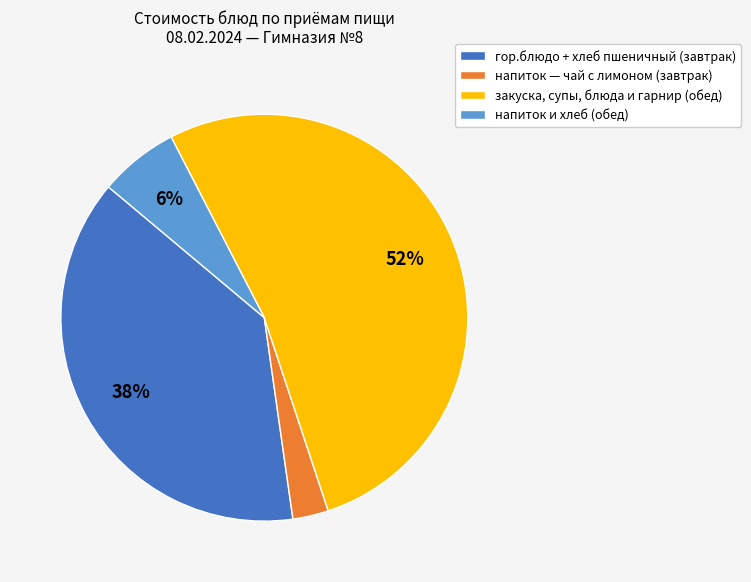

Does any single category account for the majority?

Yes